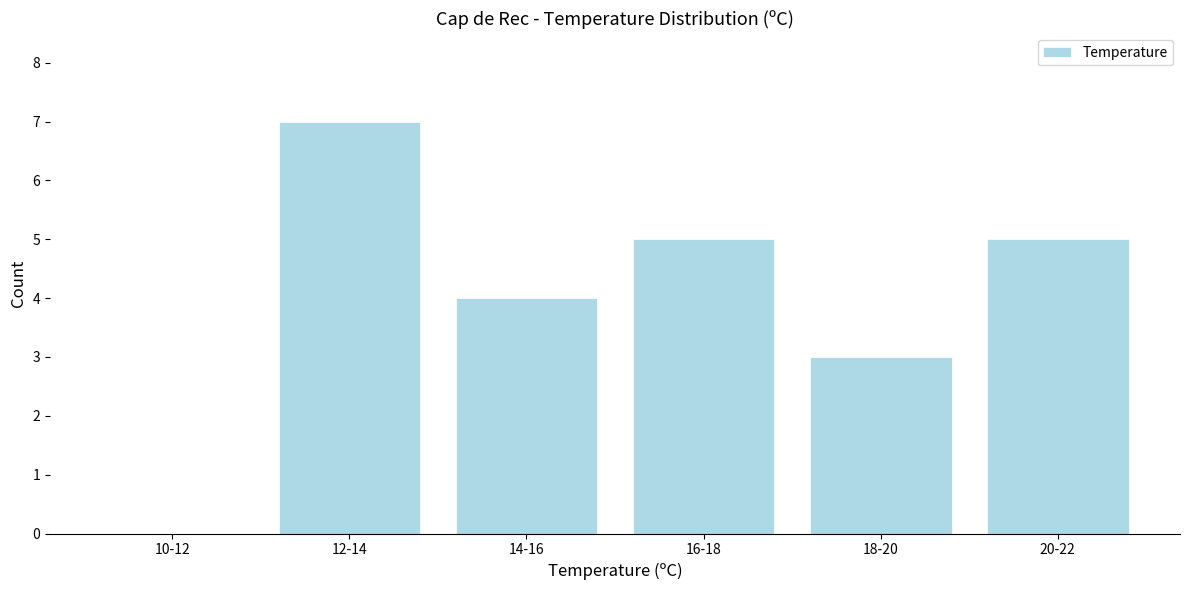

Reading left to right, extract all data points from this chart.

10-12=0	12-14=7	14-16=4	16-18=5	18-20=3	20-22=5